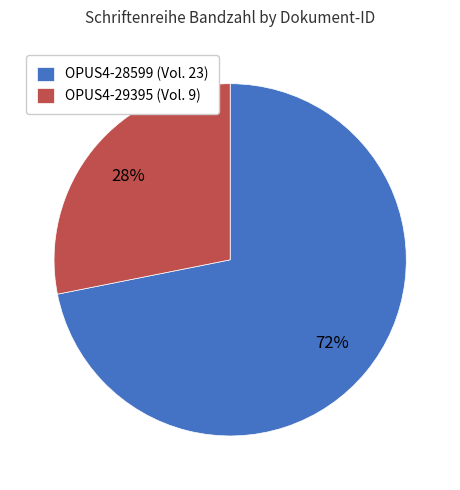

Combined, do OPUS4-28599 and OPUS4-29395 account for over 50%?

Yes